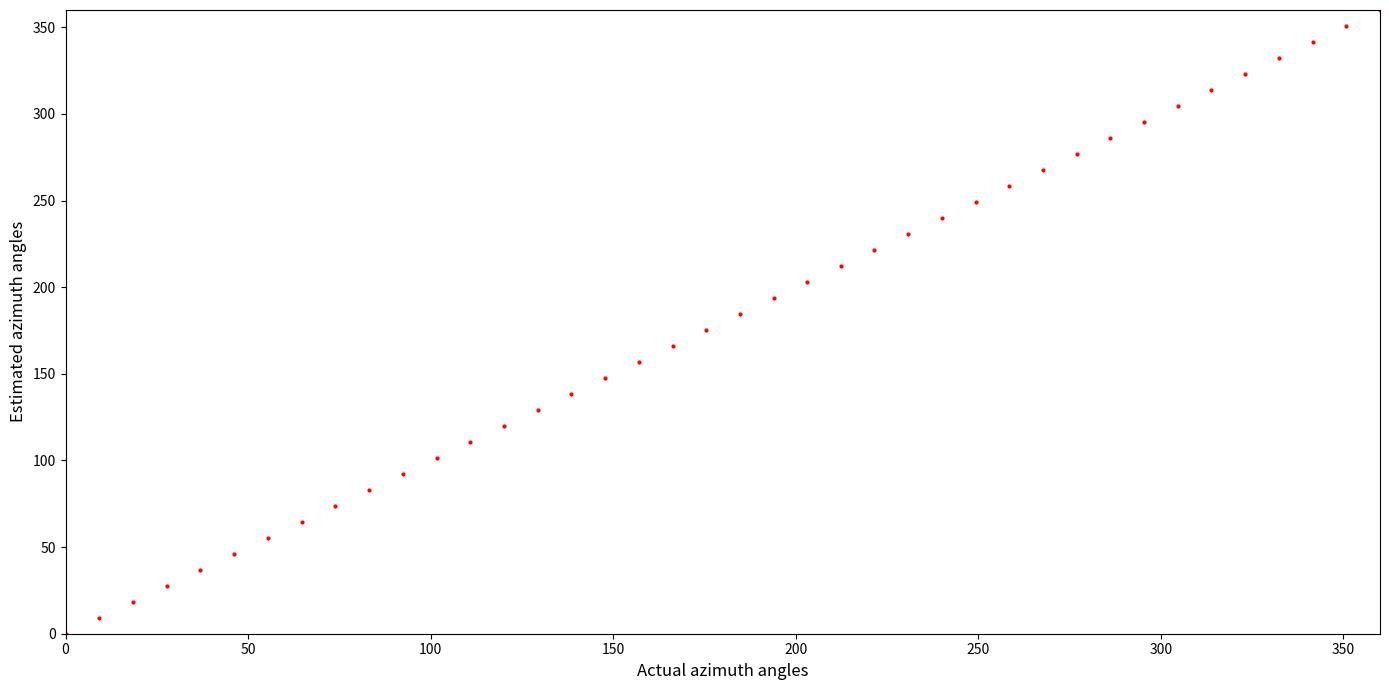

What is the range of Y values (max minus min)?

360.0